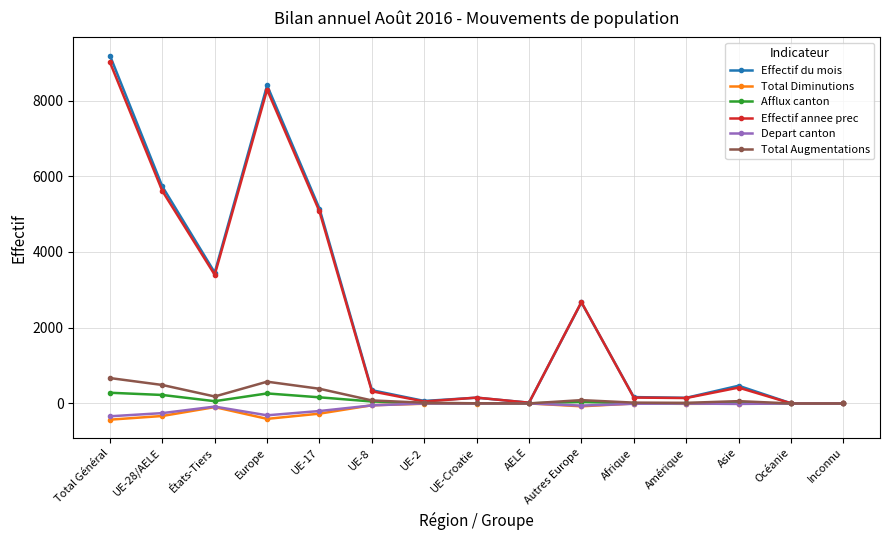

Is the value of Total Augmentations at États-Tiers greater than the value of Total Diminutions at UE-17?

Yes